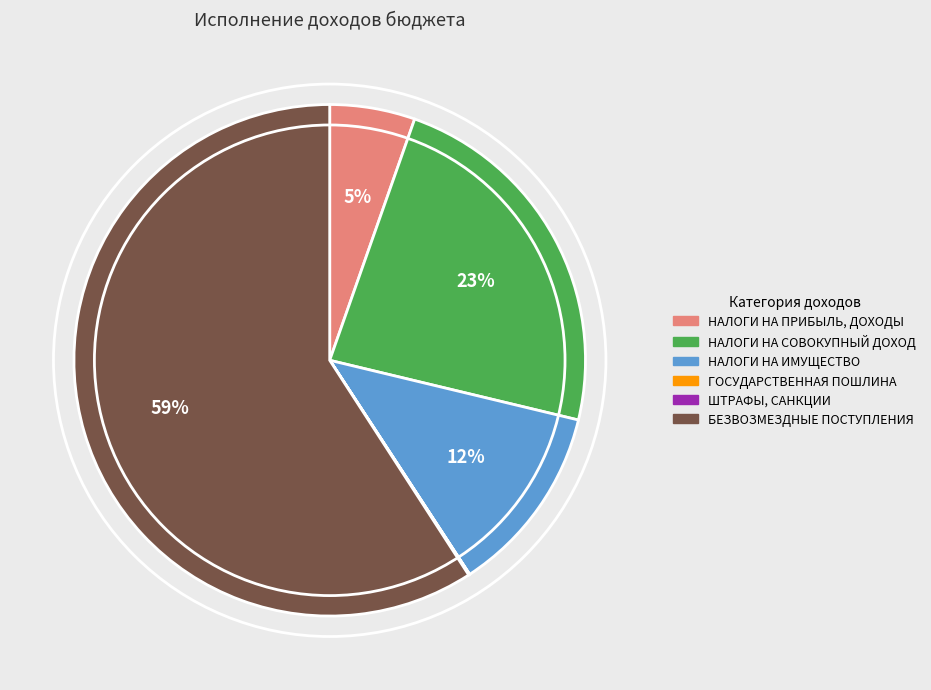

True or false: НАЛОГИ НА ИМУЩЕСТВО accounts for 12% of the total.

True